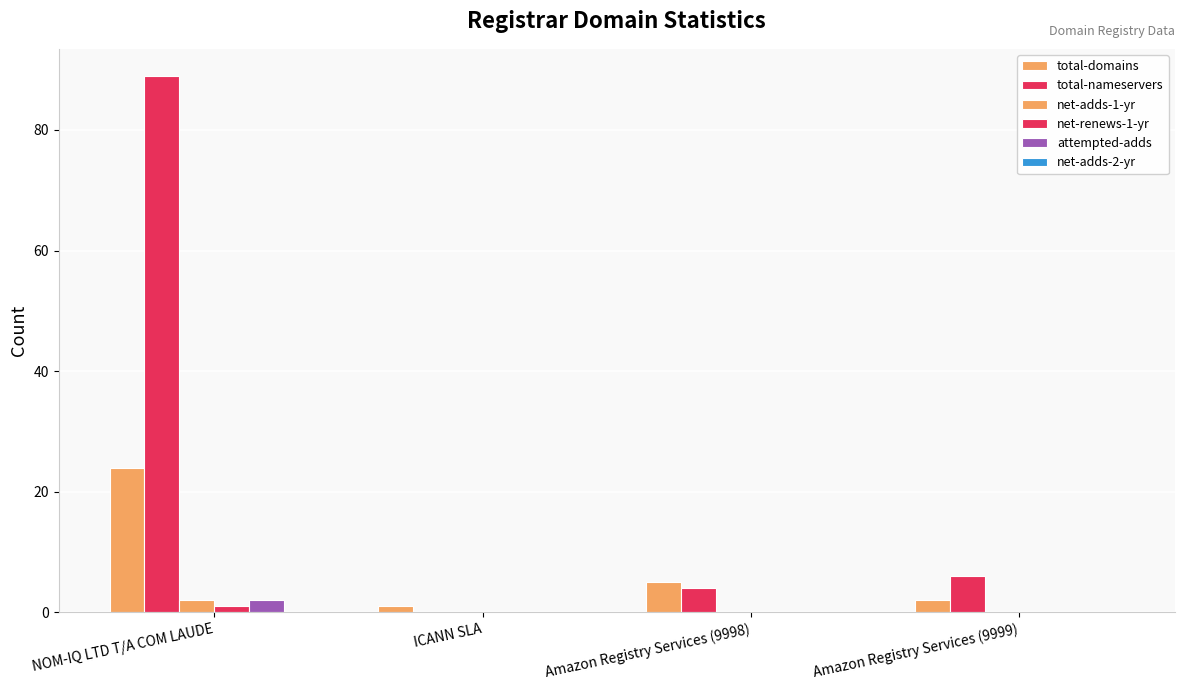

What is the sum of all attempted-adds values?

2